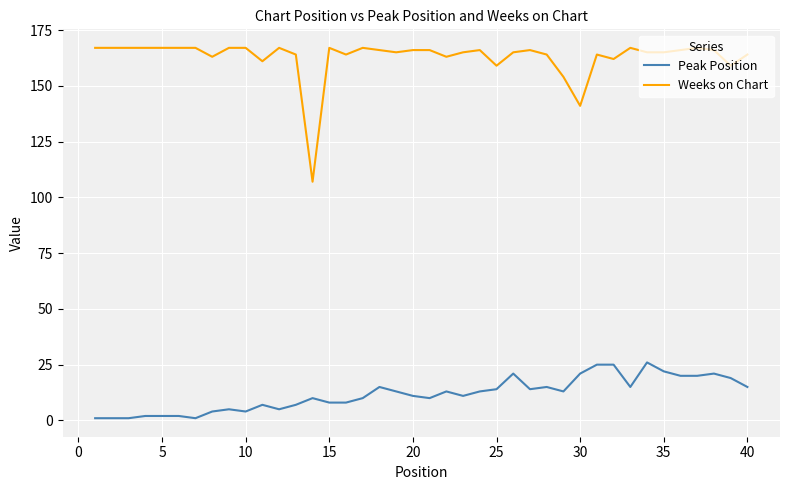

What is the maximum value shown in the chart?

167